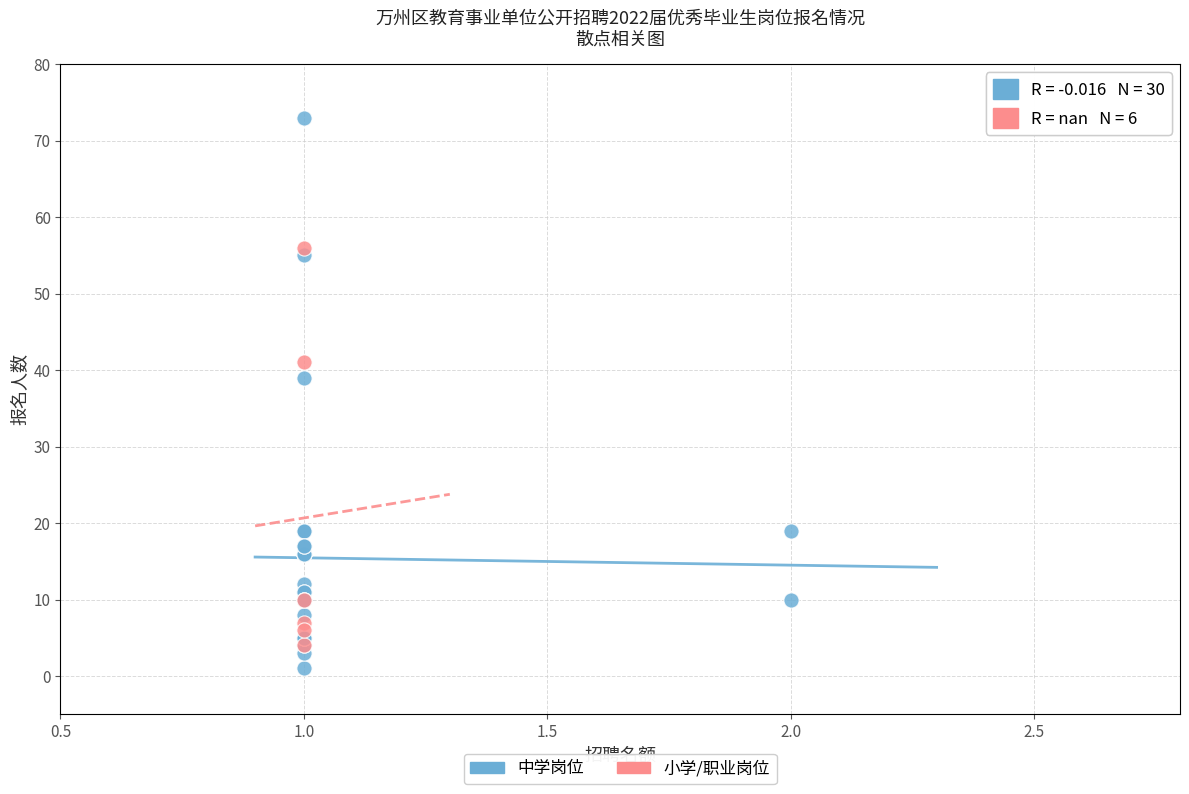

Which series has the widest spread of Y values?

中学岗位